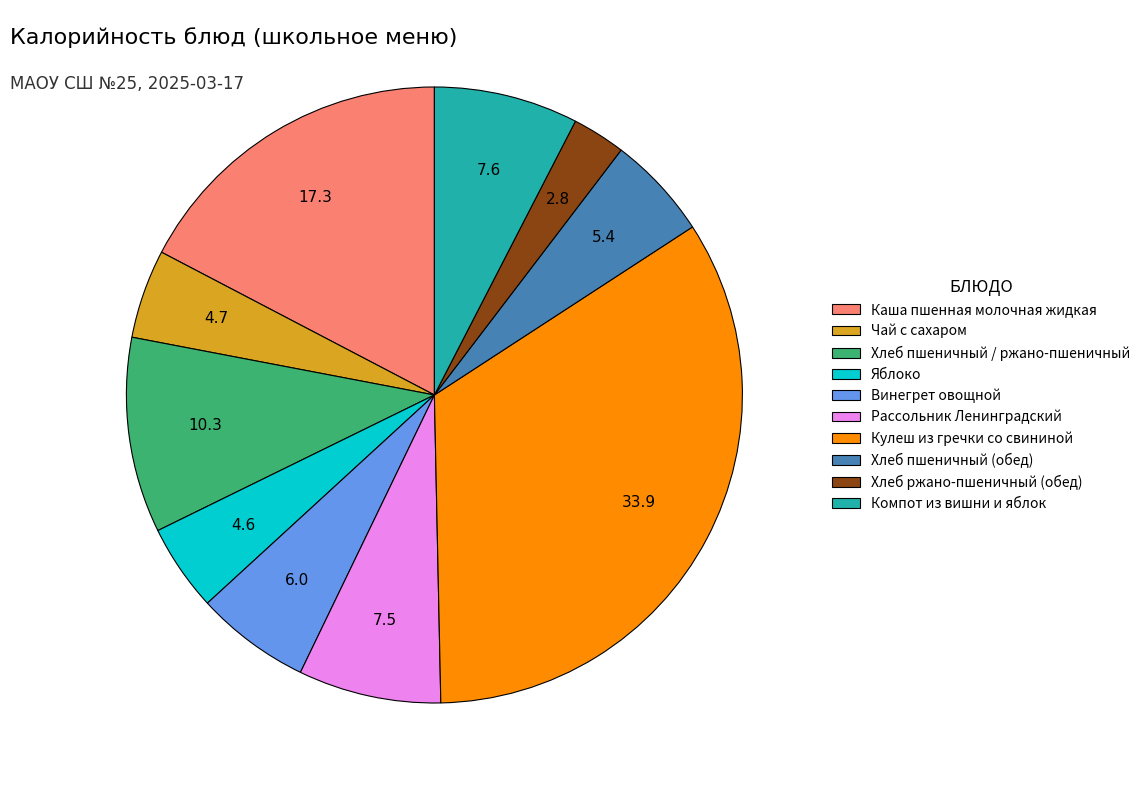

How many slices are in this pie chart?

10